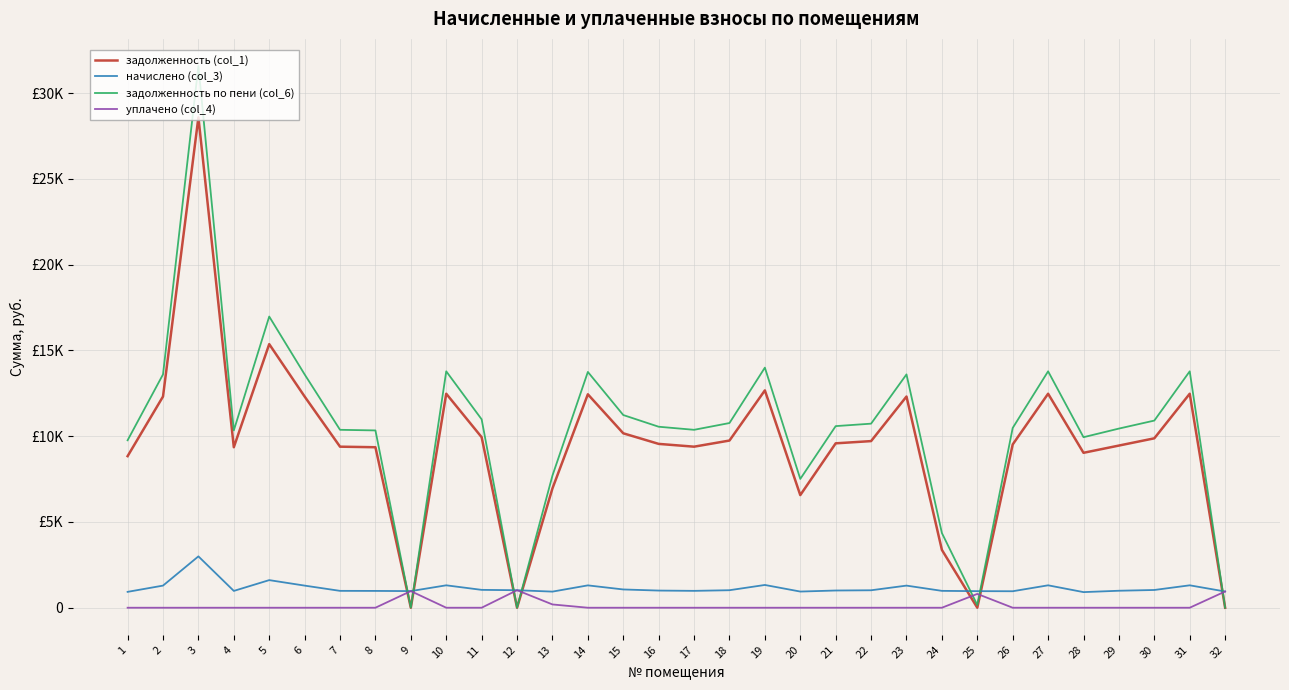

Where do задолженность (col_1) and уплачено (col_4) first cross each other?

8 and 9